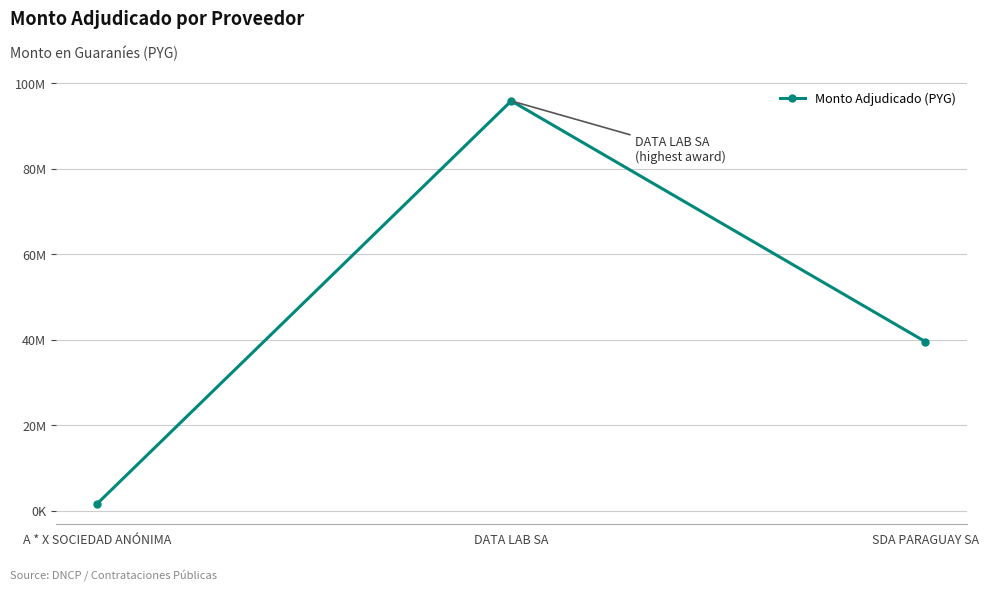

Where is the data nearest to the value 48774993?

SDA PARAGUAY SA